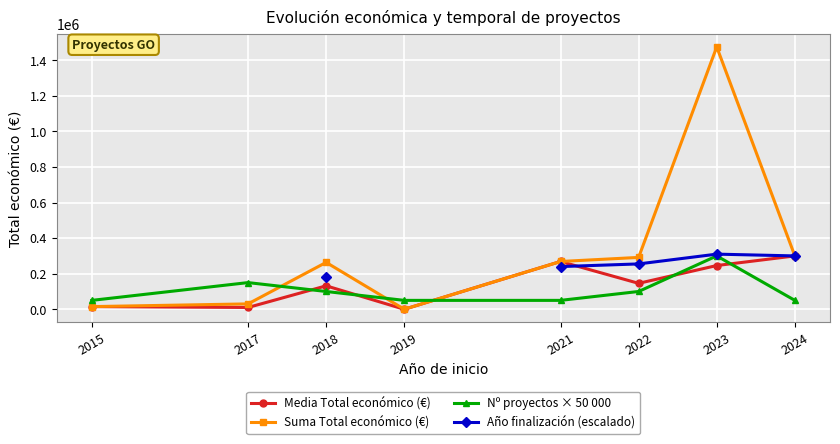

True or false: Media Total económico (€) has a value of 131797.2 at 2018.

True